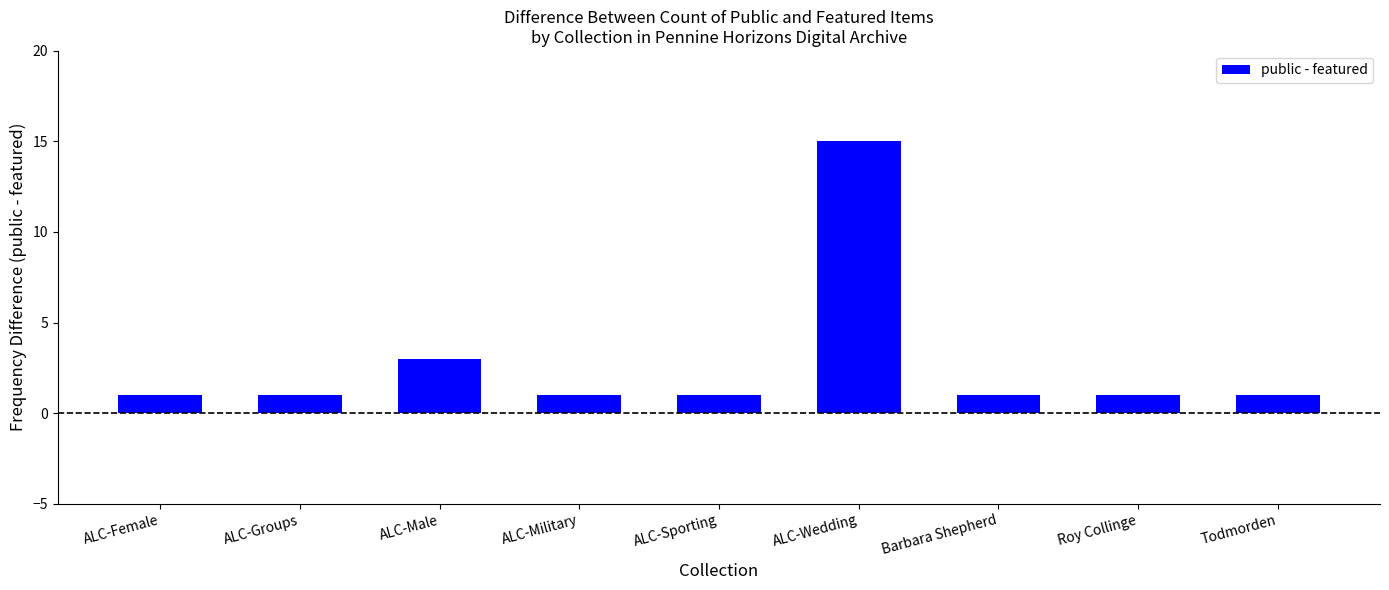

Which label corresponds to the largest value in the chart?

ALC-Wedding